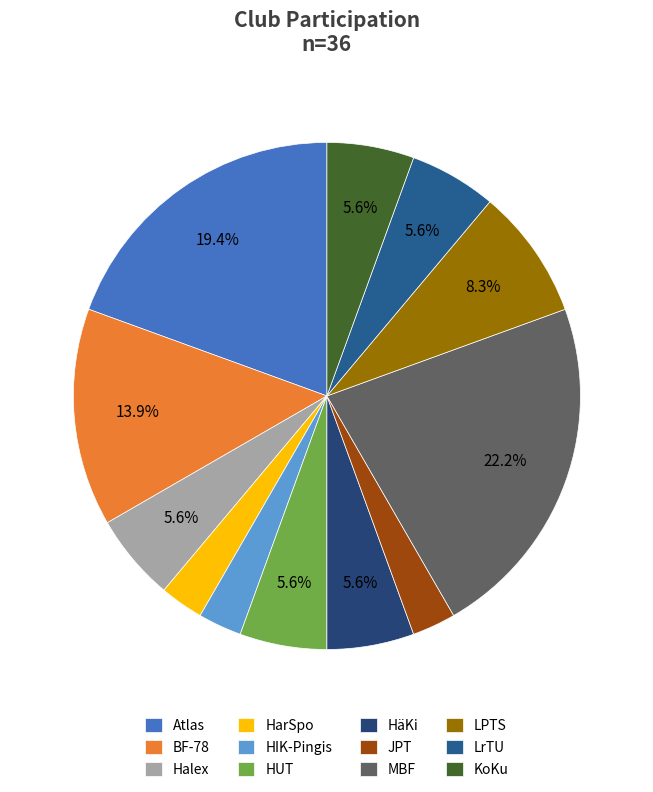

True or false: HäKi accounts for 20% of the total.

False